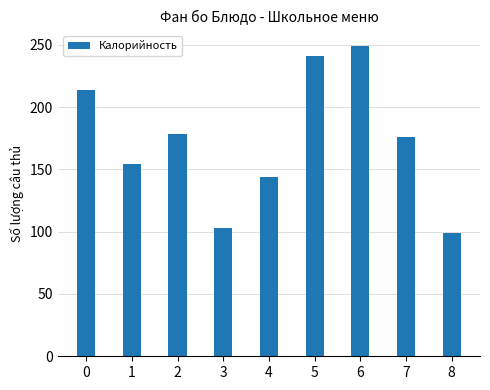

Between 7 and 3, which is larger?

7